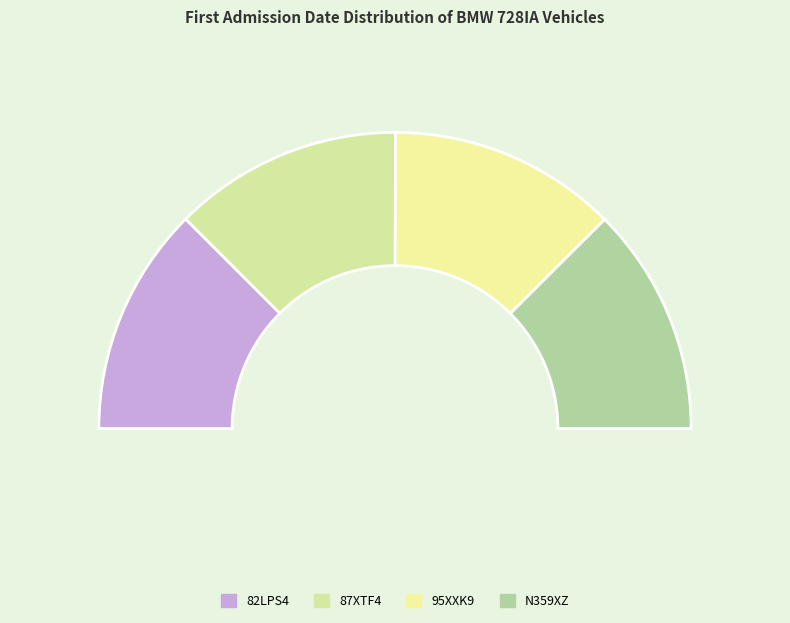

Does any single category account for the majority?

No